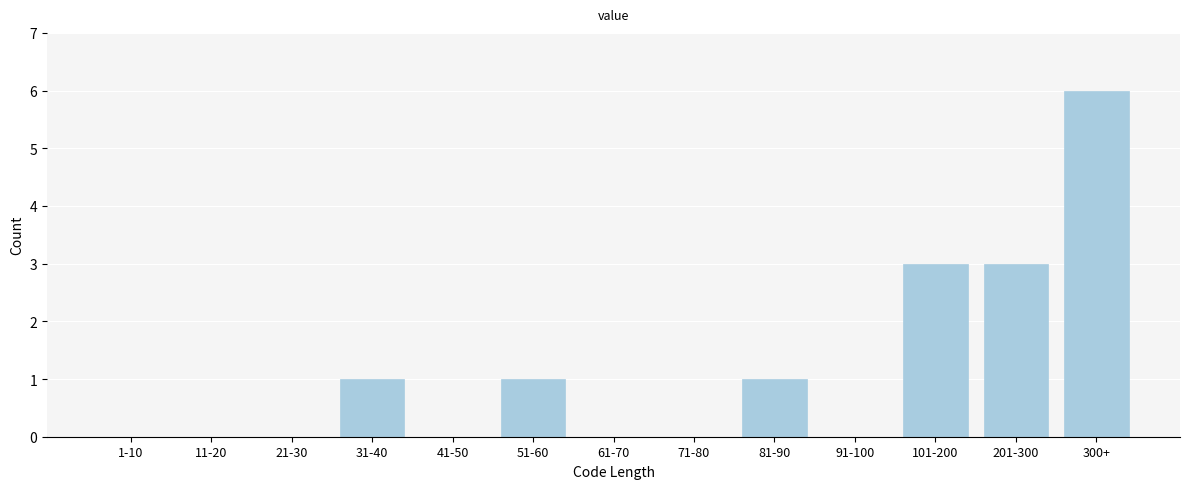

Reading right to left, what are all the values shown in this chart?

300+=6	201-300=3	101-200=3	91-100=0	81-90=1	71-80=0	61-70=0	51-60=1	41-50=0	31-40=1	21-30=0	11-20=0	1-10=0